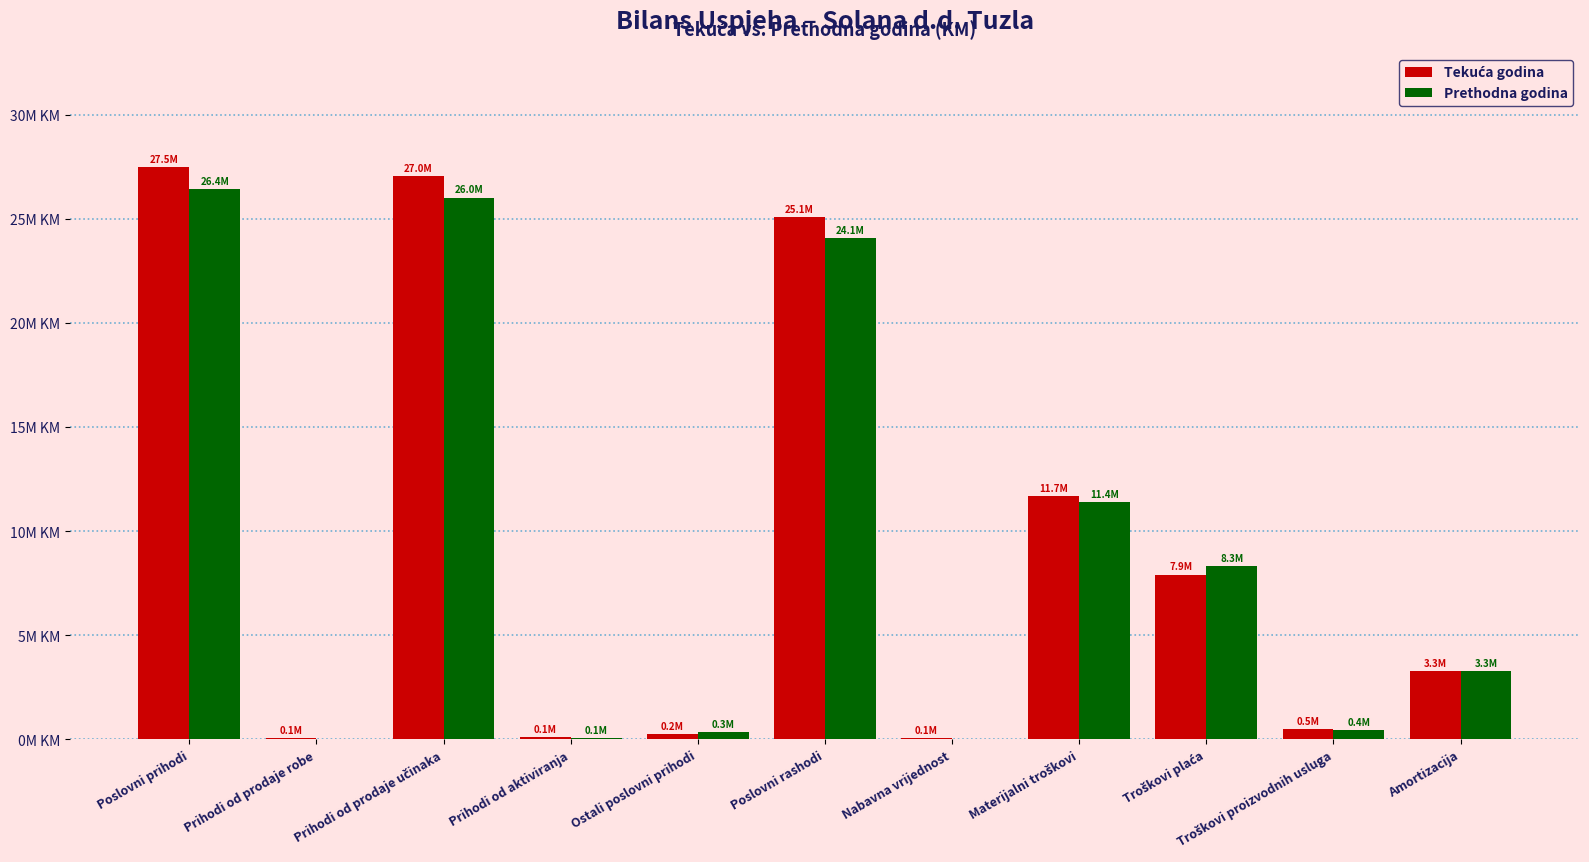

What is the sum of the Tekuća godina values at Prihodi od prodaje učinaka and Prihodi od prodaje robe?

27102221